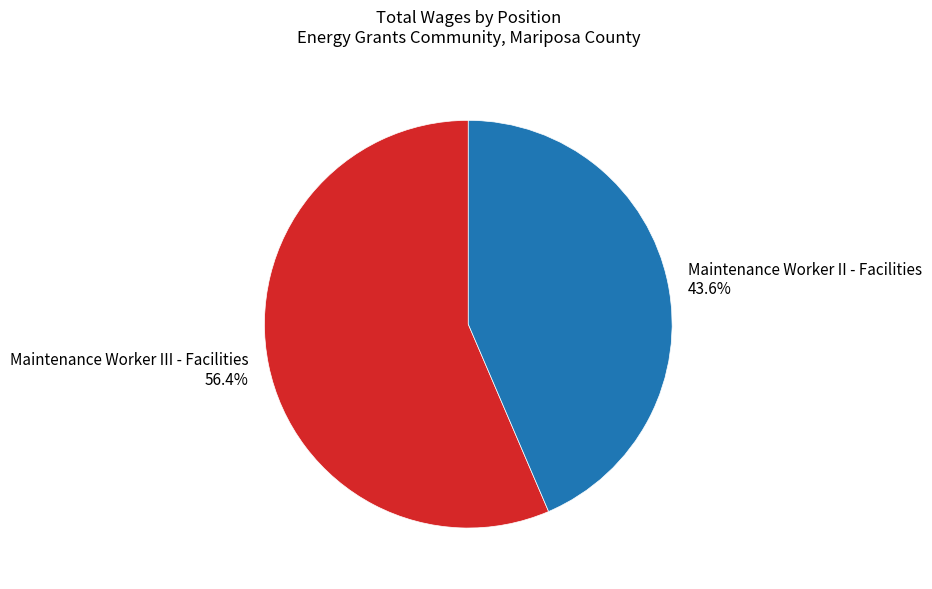

Between Maintenance Worker II - Facilities 43.6% and Maintenance Worker III - Facilities 56.4%, which is larger?

Maintenance Worker III - Facilities 56.4%